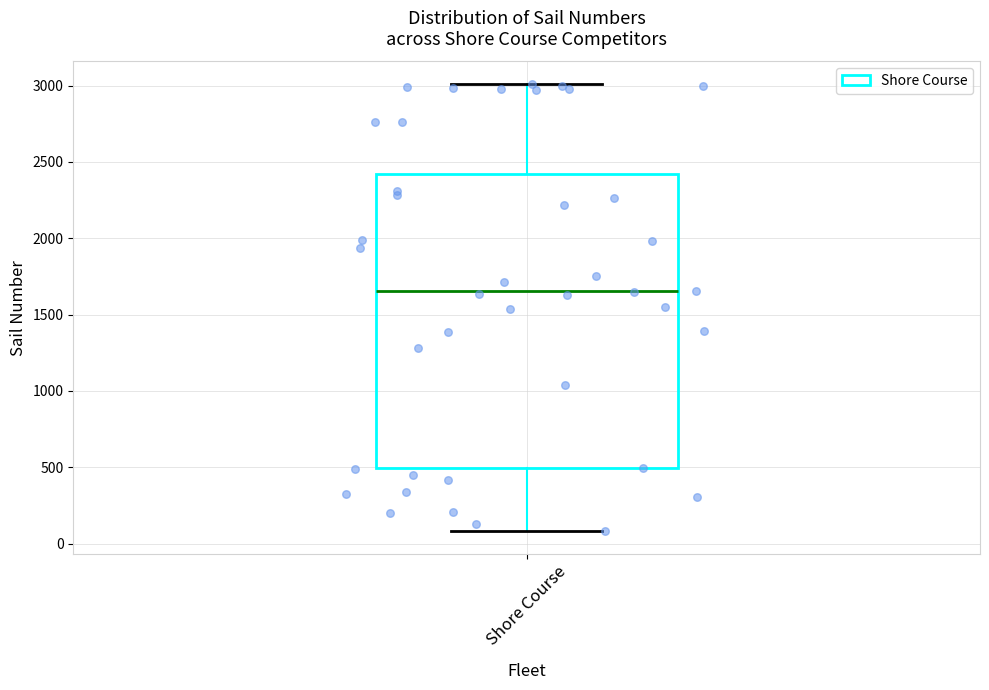

Where does the lower whisker of the box for Shore Course end on the y-axis? The values are not printed on the chart, so give them approximately, as read against the axis.

100